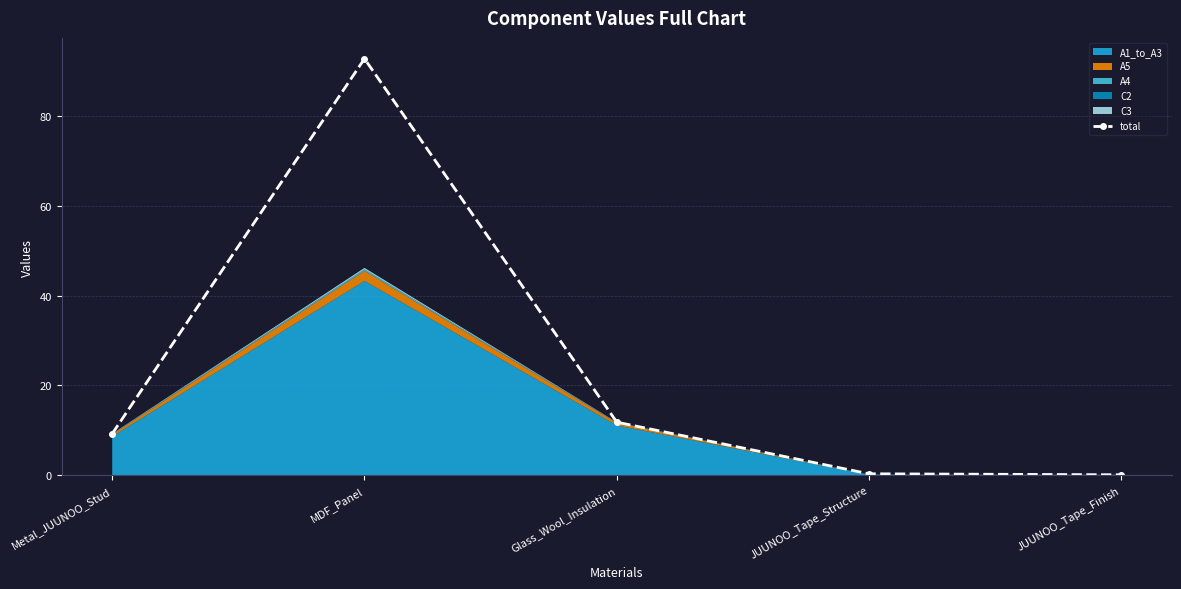

Reading left to right, extract all data points from this chart.

Metal_JUUNOO_Stud=9.2	MDF_Panel=92.9	Glass_Wool_Insulation=11.8	JUUNOO_Tape_Structure=0.3	JUUNOO_Tape_Finish=0.1